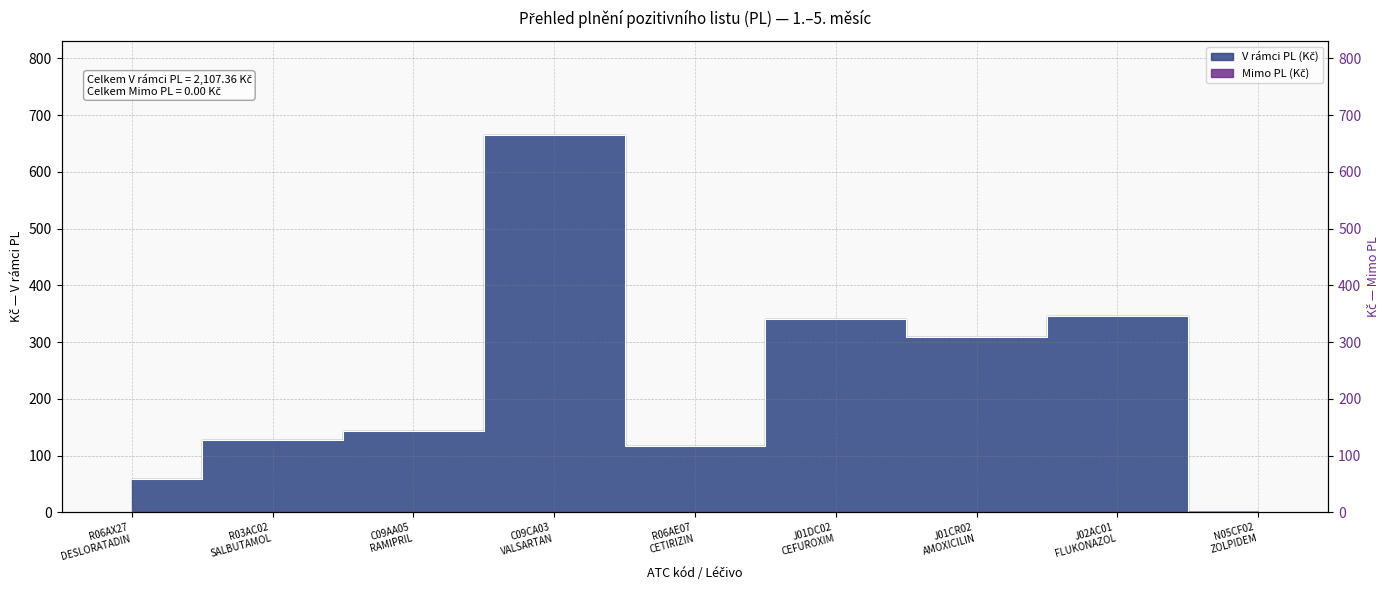

What is the change in value from R06AE07
CETIRIZIN to J02AC01
FLUKONAZOL?

+228.7